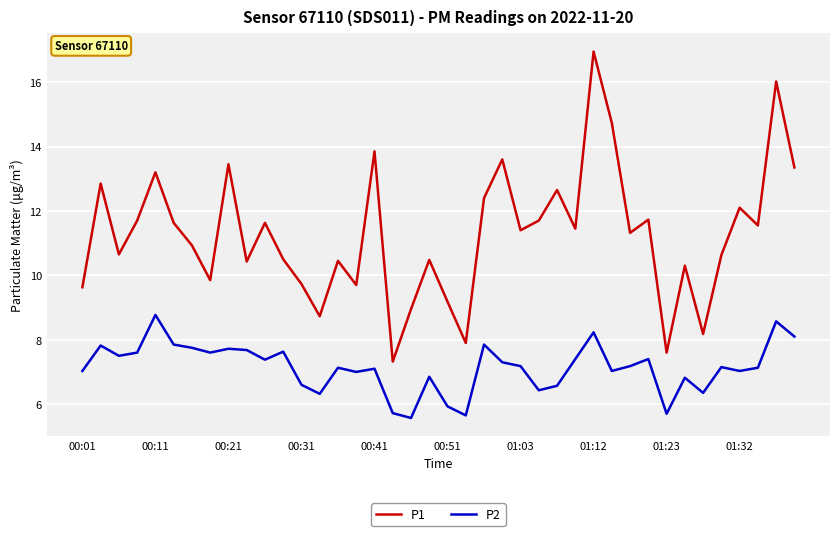

What is the lowest value of the P2 series?

5.6